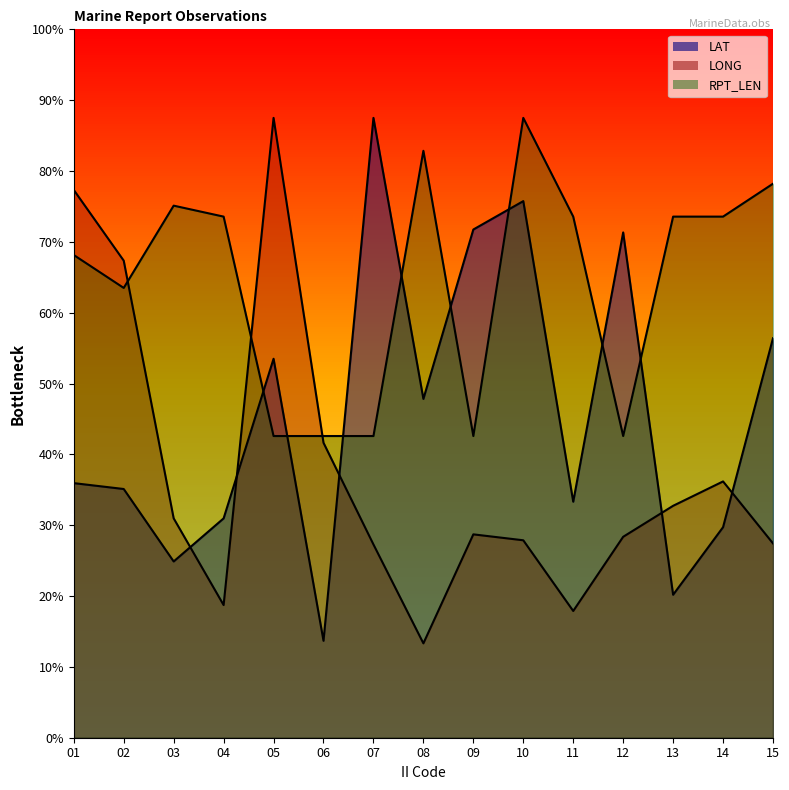

How many intersections are there between RPT_LEN and LONG?

3